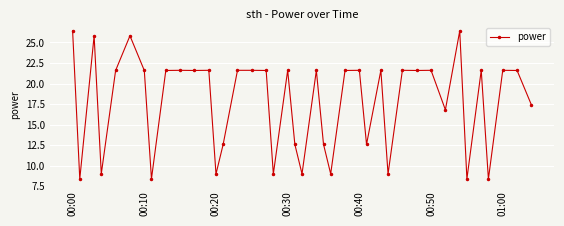

What is the difference between the second highest and minimum values?

18.0